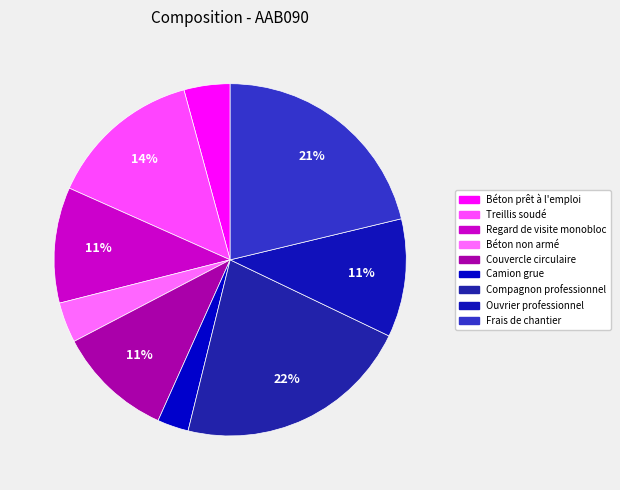

How many segments does this pie chart have?

9